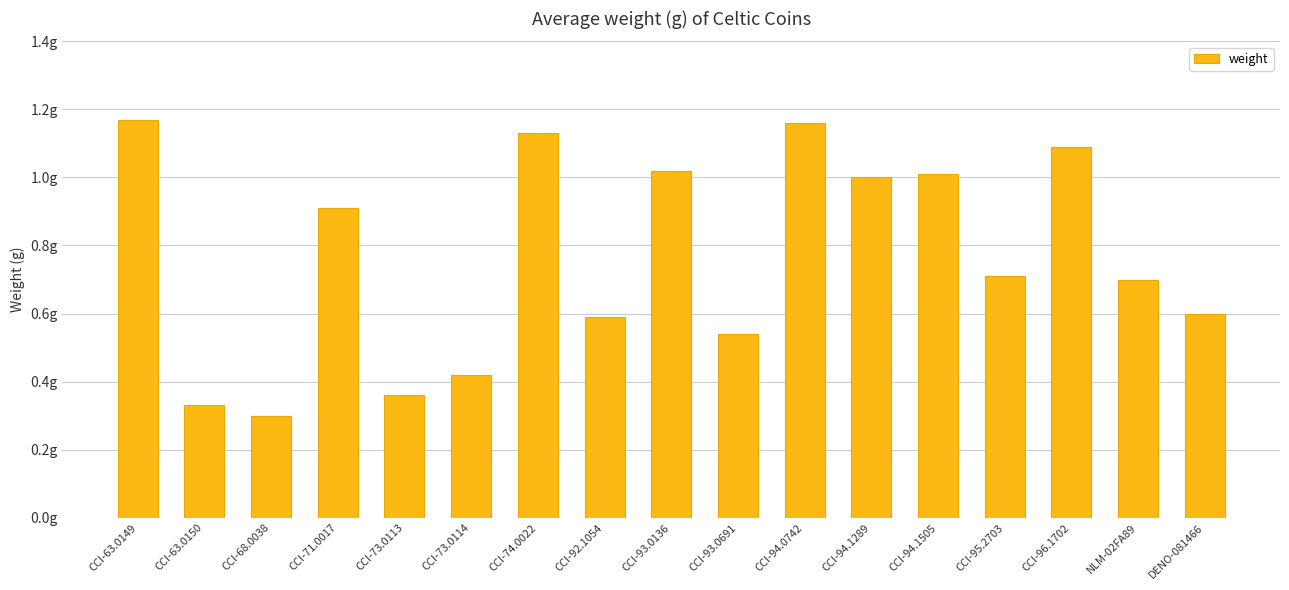

At which category does the chart reach its minimum across all series?

CCI-68.0038